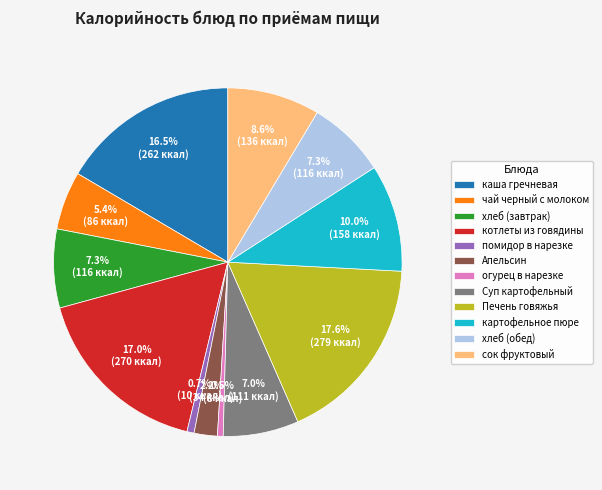

What is the largest slice in the pie chart?

Печень говяжья